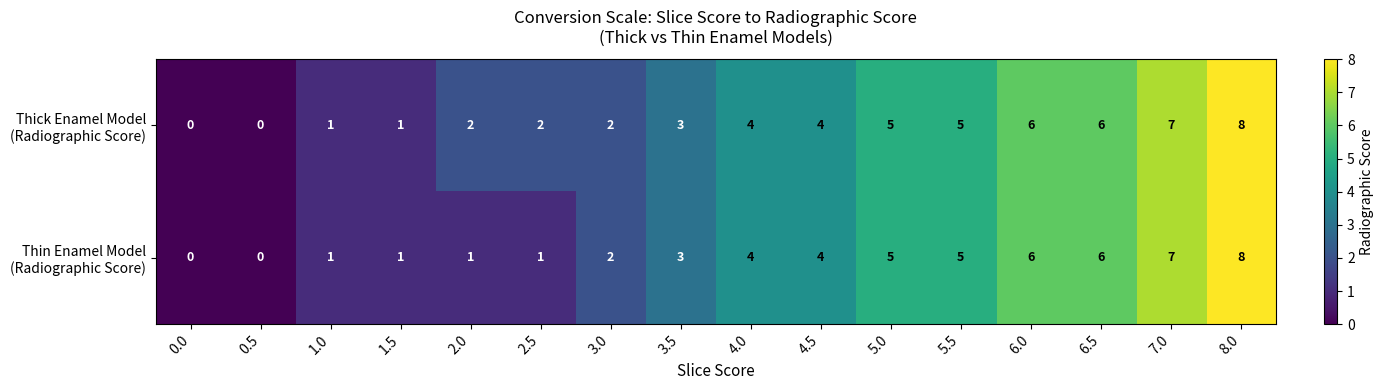

What is the maximum value shown in the chart?

8